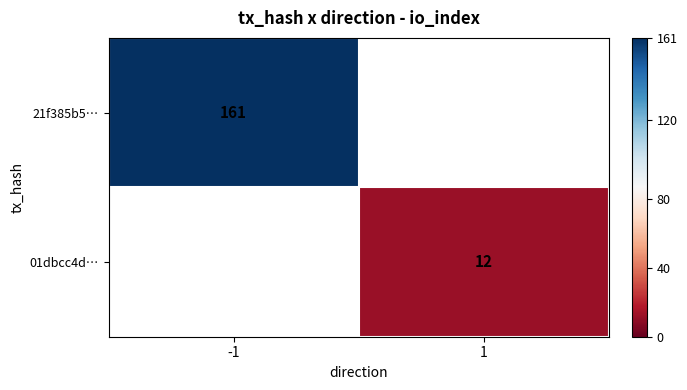

The 01dbcc4d… series shows 12 at 1. True or false?

True